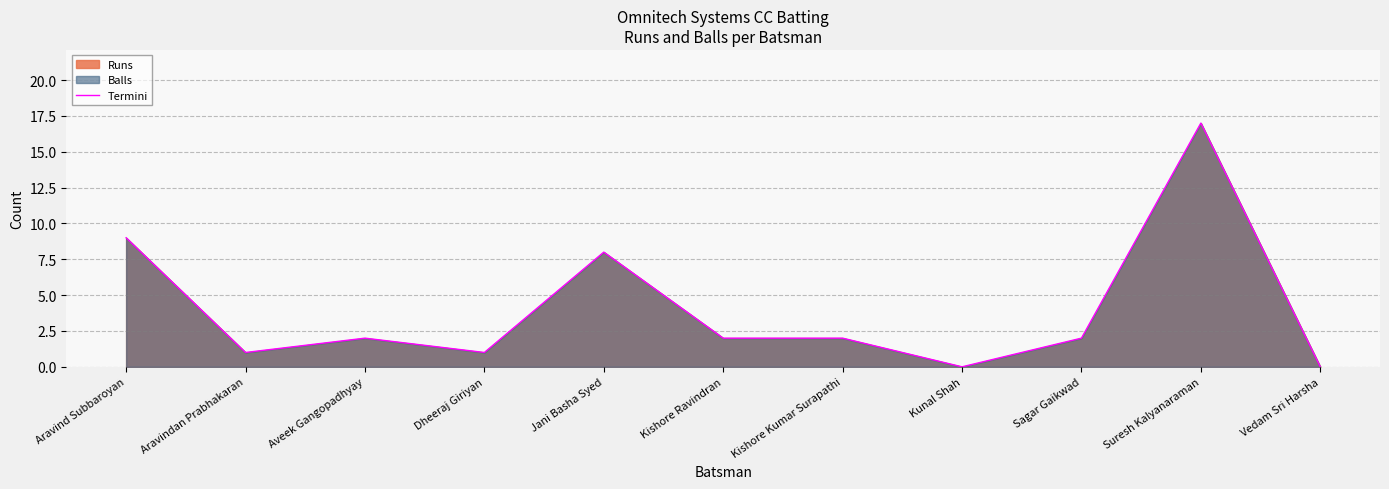

What is the sum of all values?

44